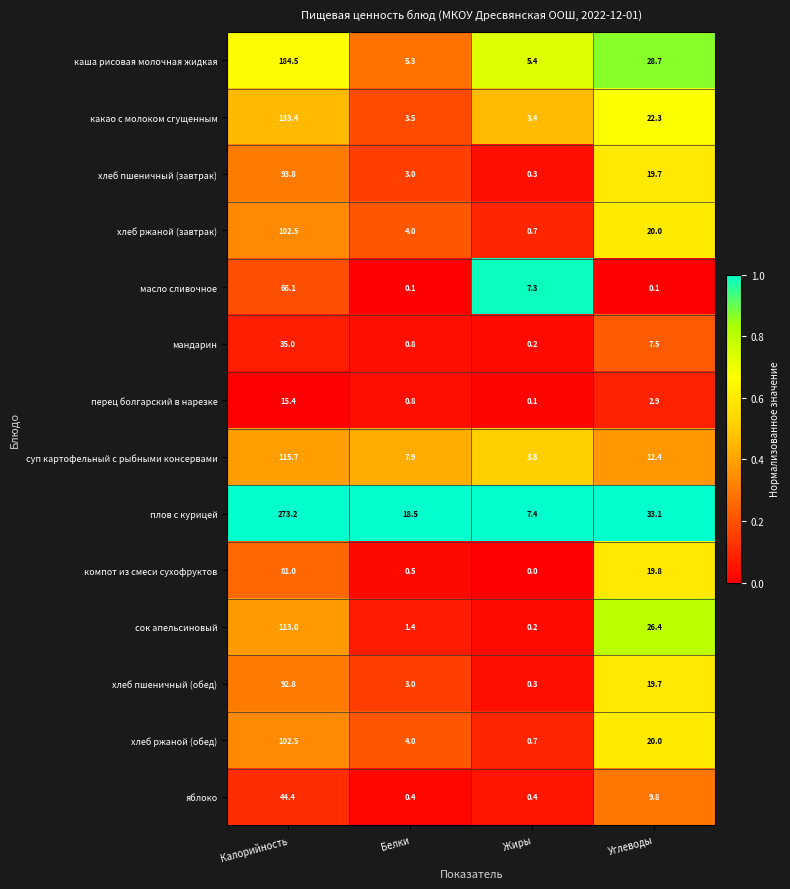

At which category does the chart reach its minimum across all series?

Жиры